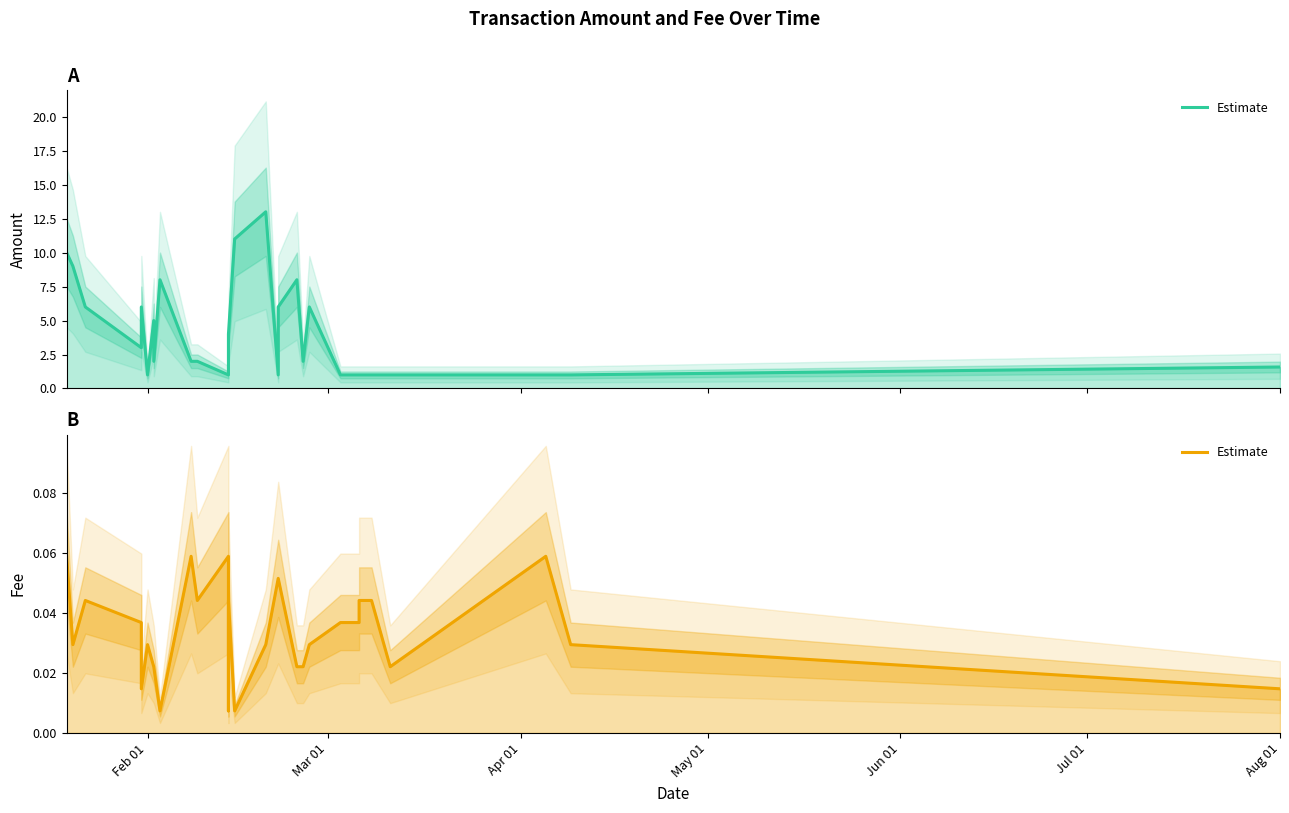

What is the difference between the second highest and minimum values?

0.1